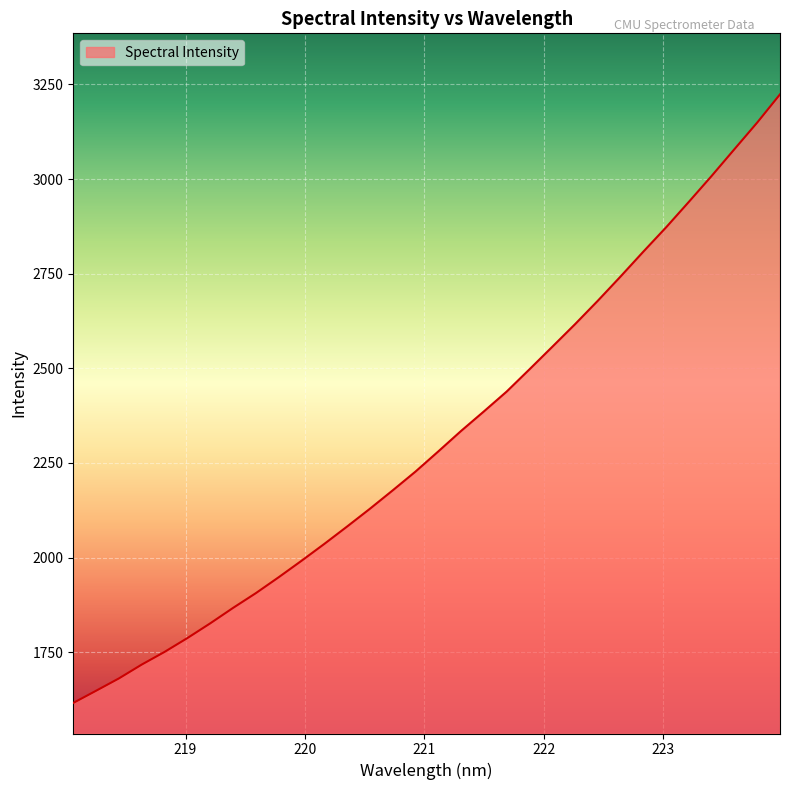

What is the greatest value displayed?

3224.0